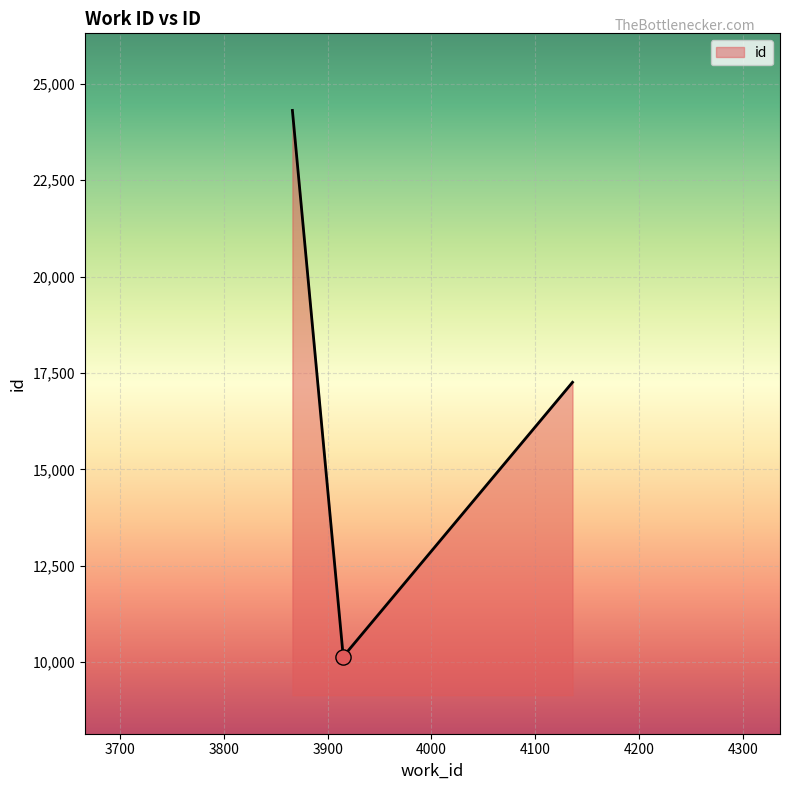

What is the maximum value shown in the chart?

24311